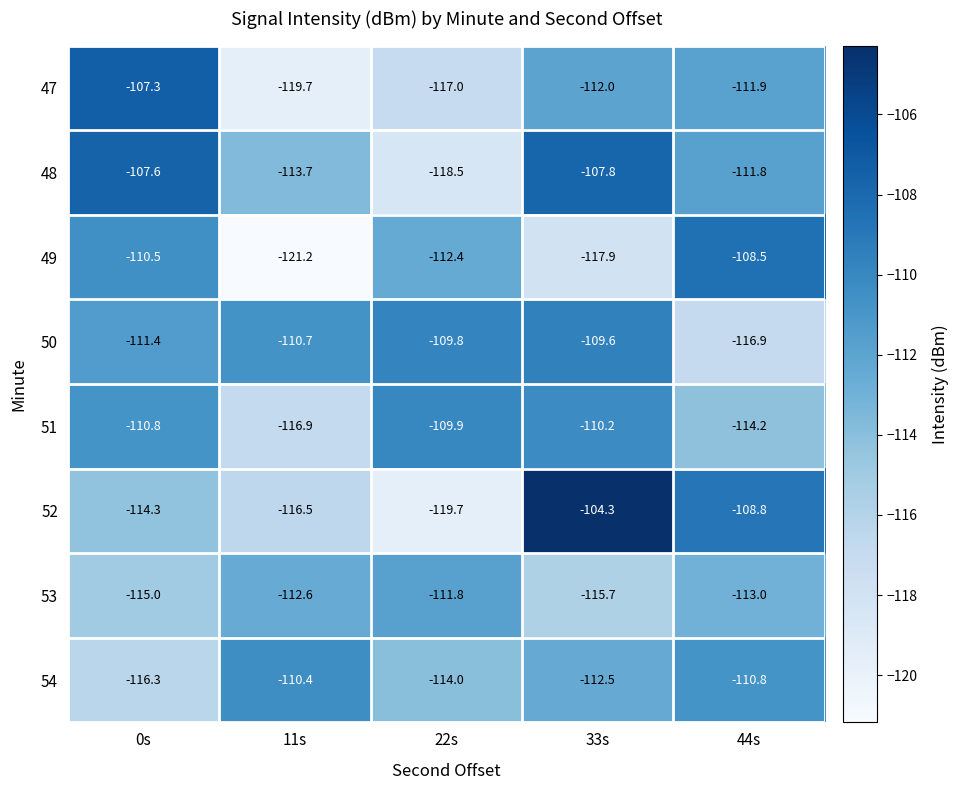

At which category is the sum across all series the highest?

33s